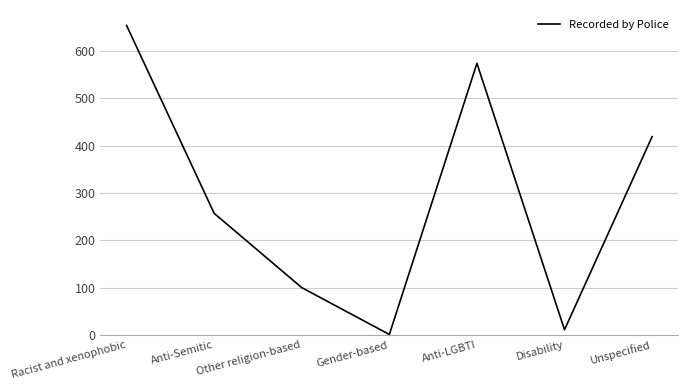

True or false: the data shows 654 at Racist and xenophobic.

True